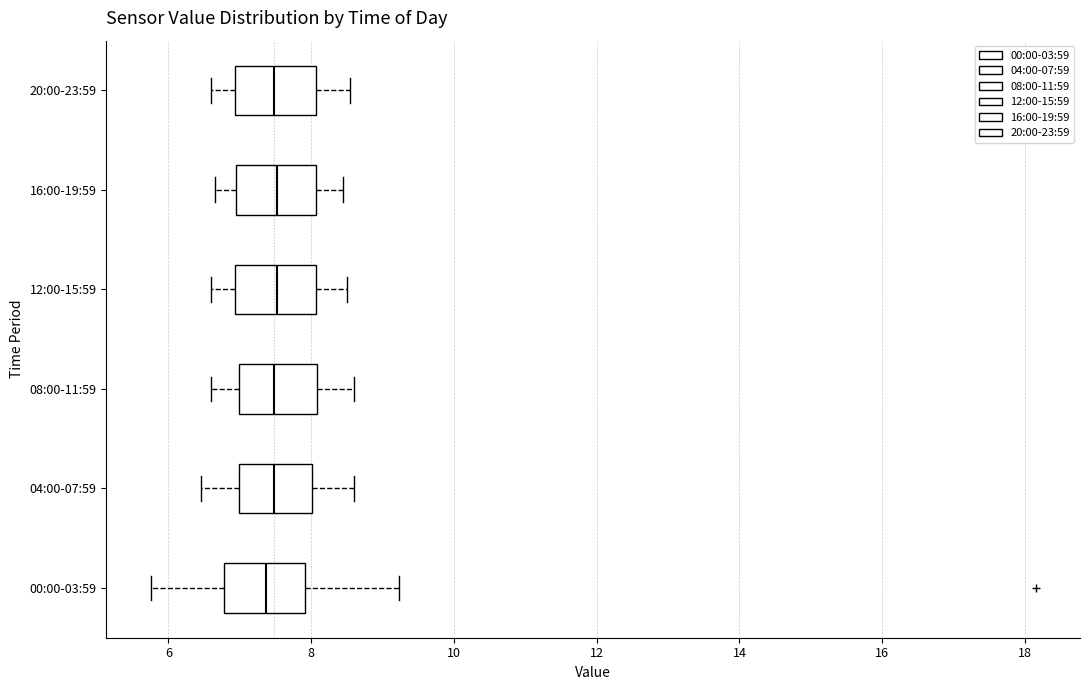

Reading bottom to top, read every box against the x-axis: the position of its median line, the range the box covers, and the ends of its whiskers. The values are not printed on the chart, so give them approximately, as read against the axis.

00:00-03:59: median 7.4, box 6.8 to 8.0, whiskers 5.8 to 9.2
04:00-07:59: median 7.4, box 7.0 to 8.0, whiskers 6.4 to 8.6
08:00-11:59: median 7.4, box 7.0 to 8.0, whiskers 6.6 to 8.6
12:00-15:59: median 7.6, box 7.0 to 8.0, whiskers 6.6 to 8.6
16:00-19:59: median 7.6, box 7.0 to 8.0, whiskers 6.6 to 8.4
20:00-23:59: median 7.4, box 7.0 to 8.0, whiskers 6.6 to 8.6